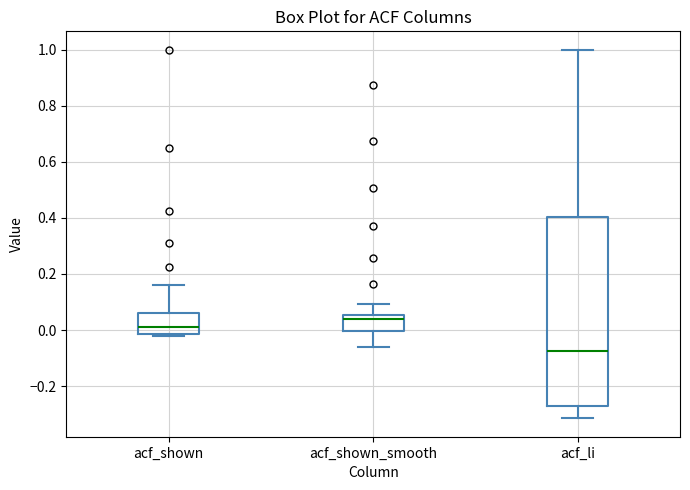

Reading left to right, read every box against the y-axis: the position of its median line, the range the box covers, and the ends of its whiskers. The values are not printed on the chart, so give them approximately, as read against the axis.

acf_shown: median 0.02, box -0.02 to 0.06, whiskers -0.02 (just below the box's lower edge) to 0.16
acf_shown_smooth: median 0.04, box 0.00 to 0.06, whiskers -0.06 to 0.10
acf_li: median -0.08, box -0.28 to 0.40, whiskers -0.32 to 1.00